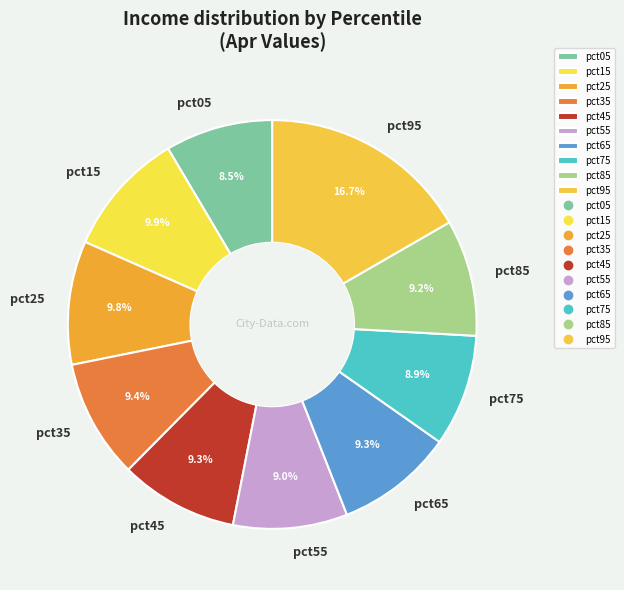

Is it true that pct45 is 9% of the pie?

True